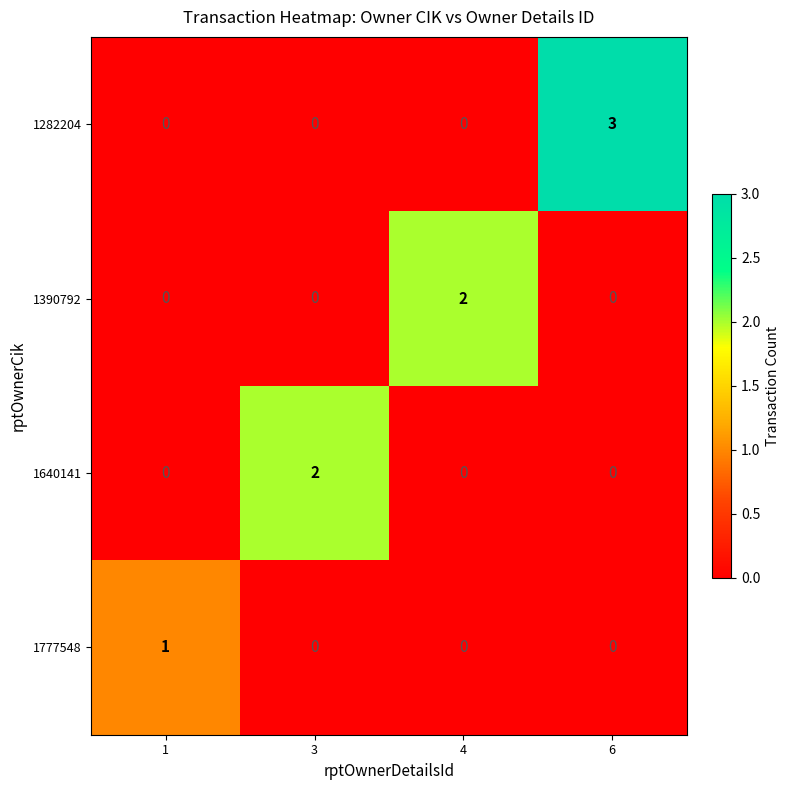

How many 1777548 values are between 0 and 1?

4